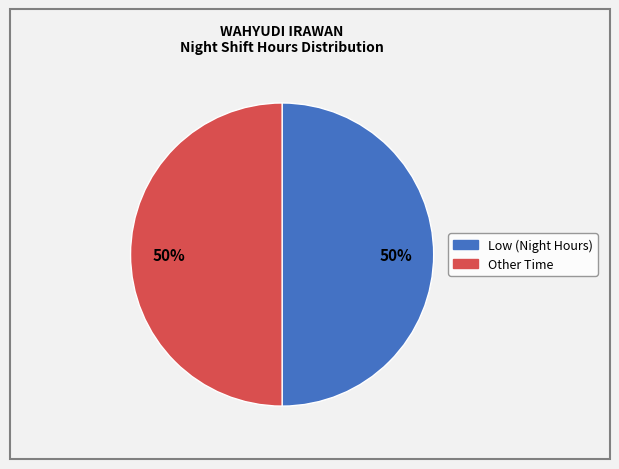

To the nearest percent, what is the average slice percentage?

50%